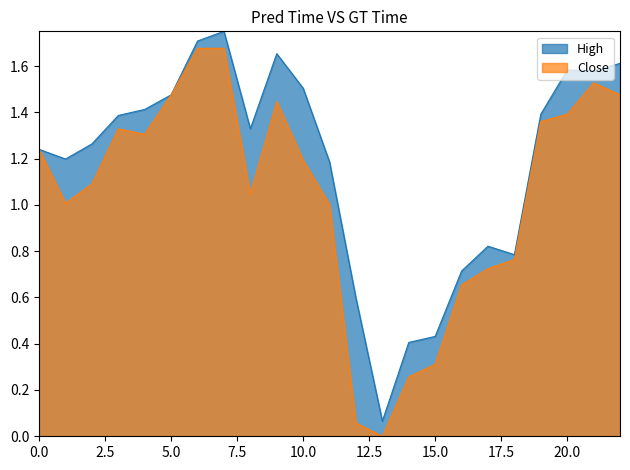

Count the number of data series in this chart.

2